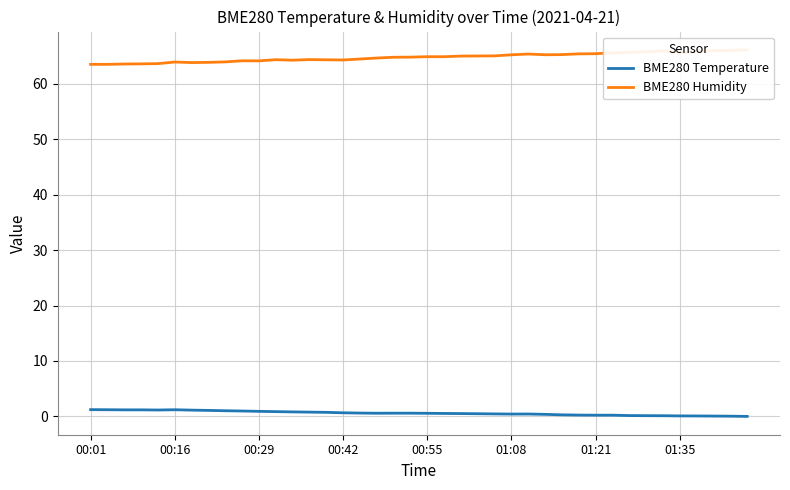

Which series has the largest total across all categories?

BME280 Humidity